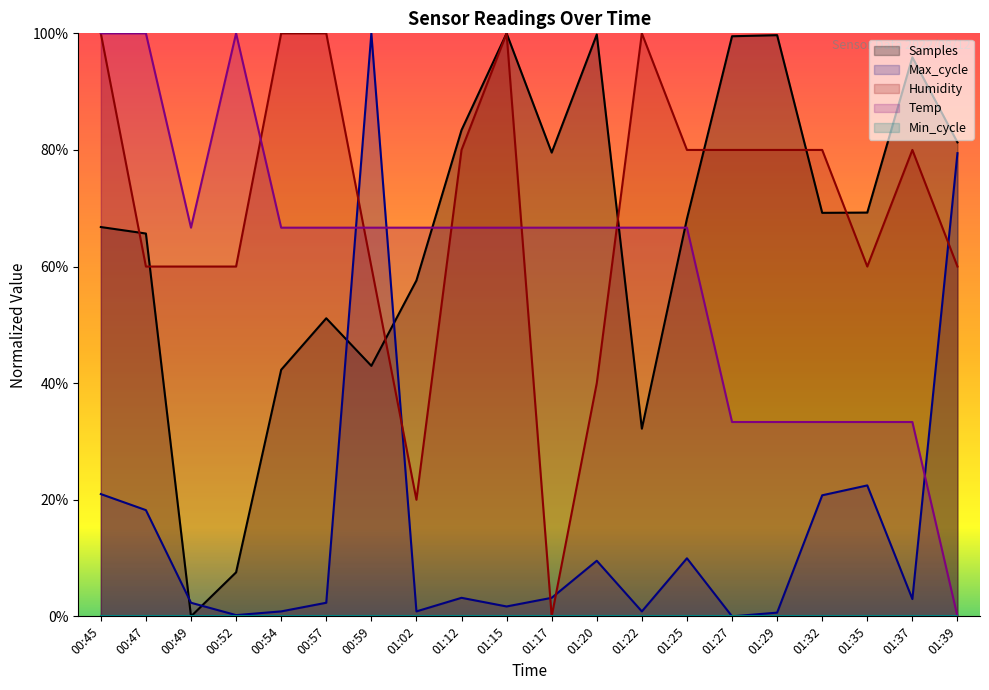

What is the highest value of the Humidity series?

100.0